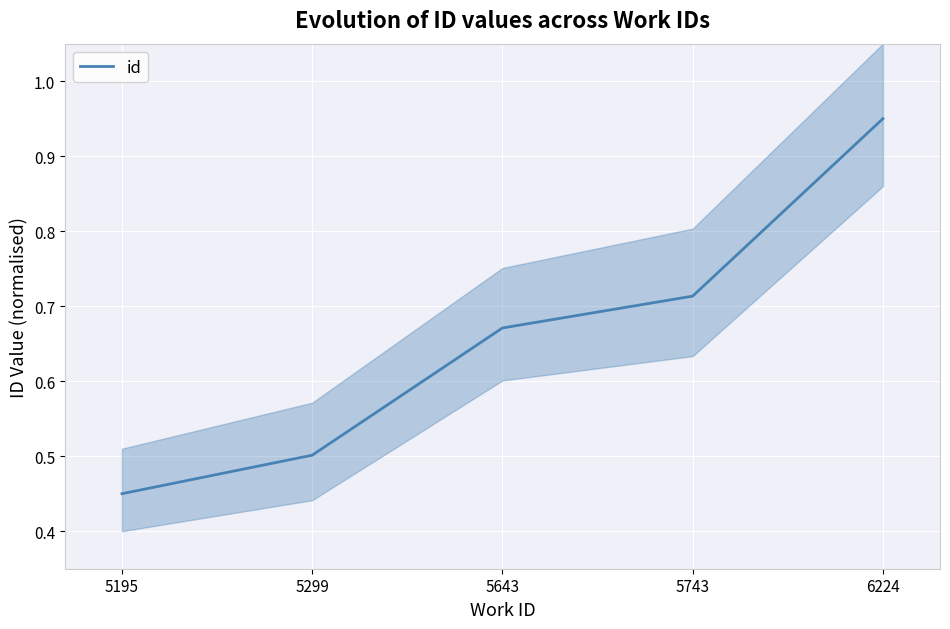

The value at 5195 is 0.5. True or false?

True